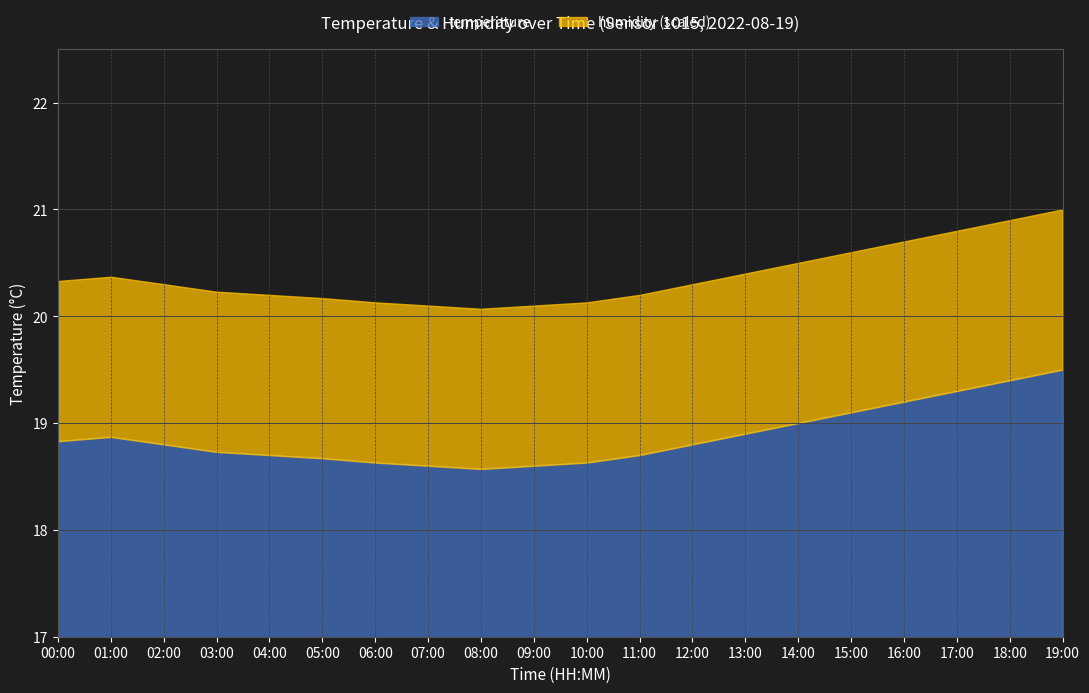

Is it true that temperature equals 18.6 at 10:00?

True